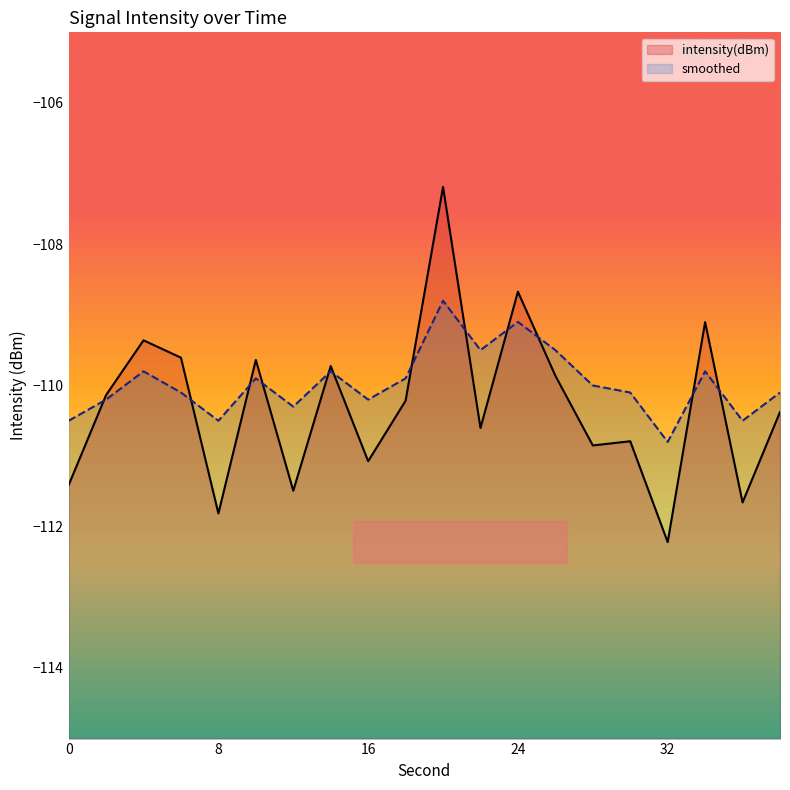

At which category does intensity(dBm) reach its first local valley?

8